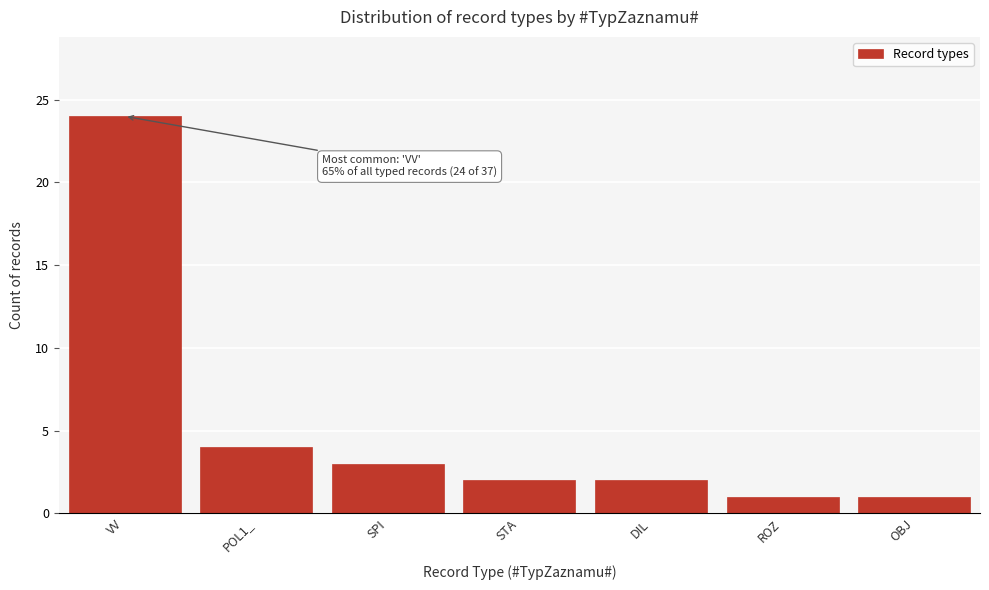

Reading left to right, what are all the values shown in this chart?

24	4	3	2	2	1	1